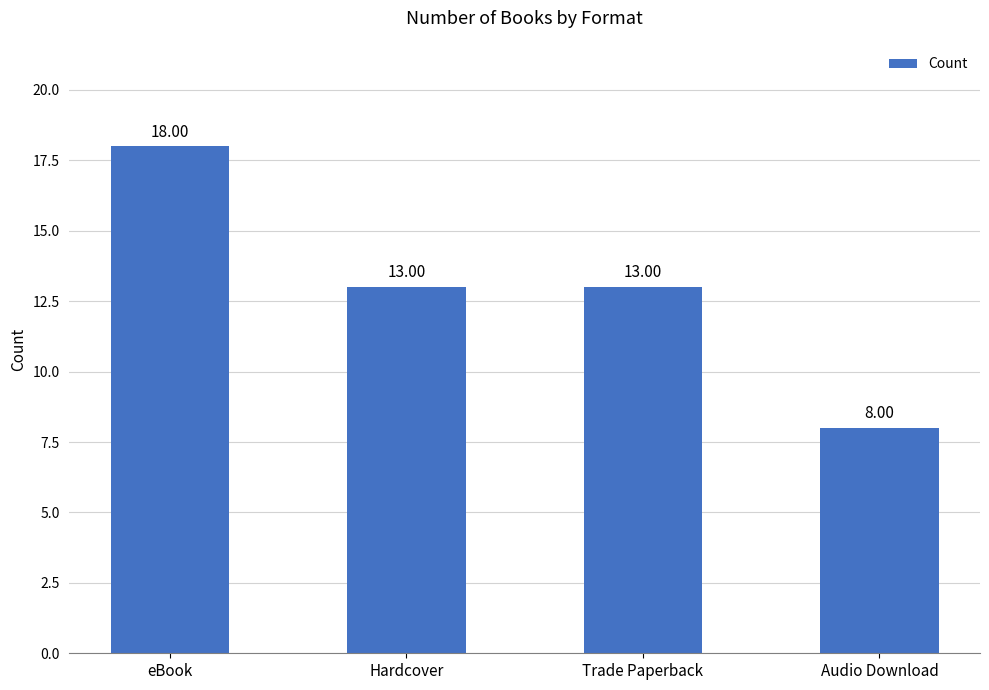

What is the label of the 1st bar from the left?

eBook